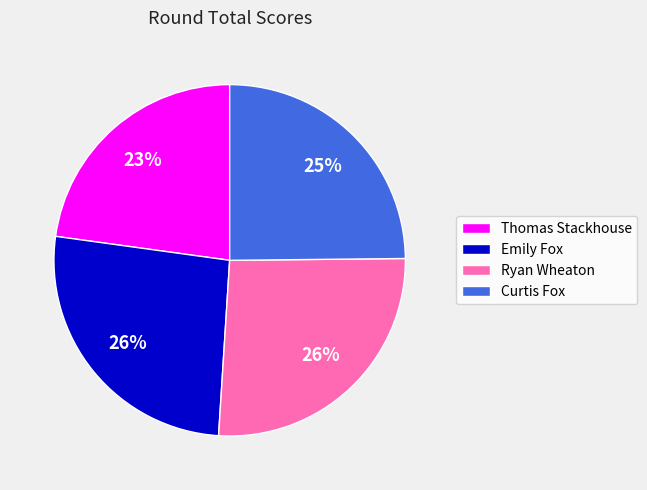

Which slice is the smallest?

Thomas Stackhouse